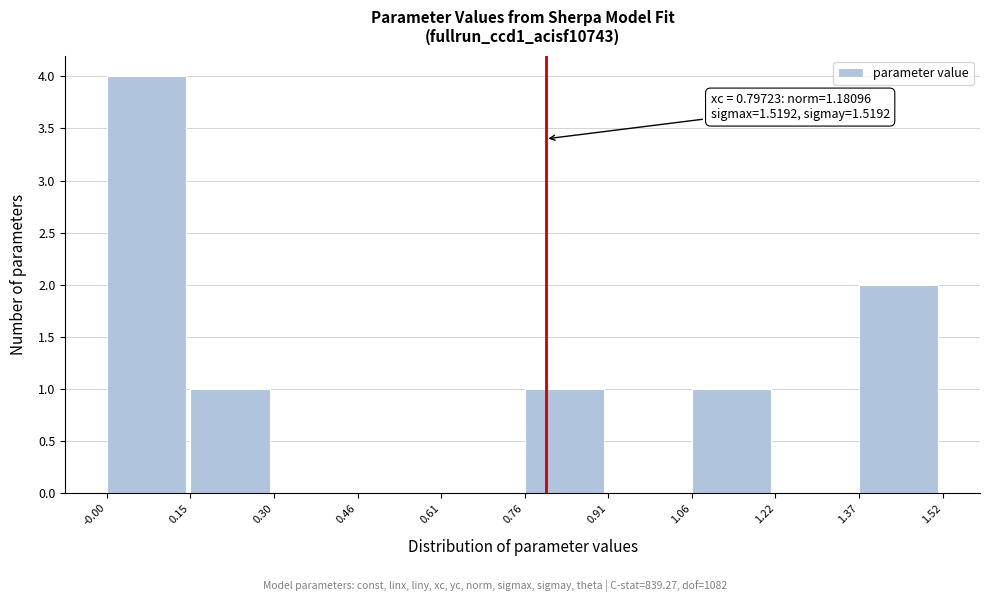

Over which range of the x-axis is the bar tallest?

-0.00 to 0.15